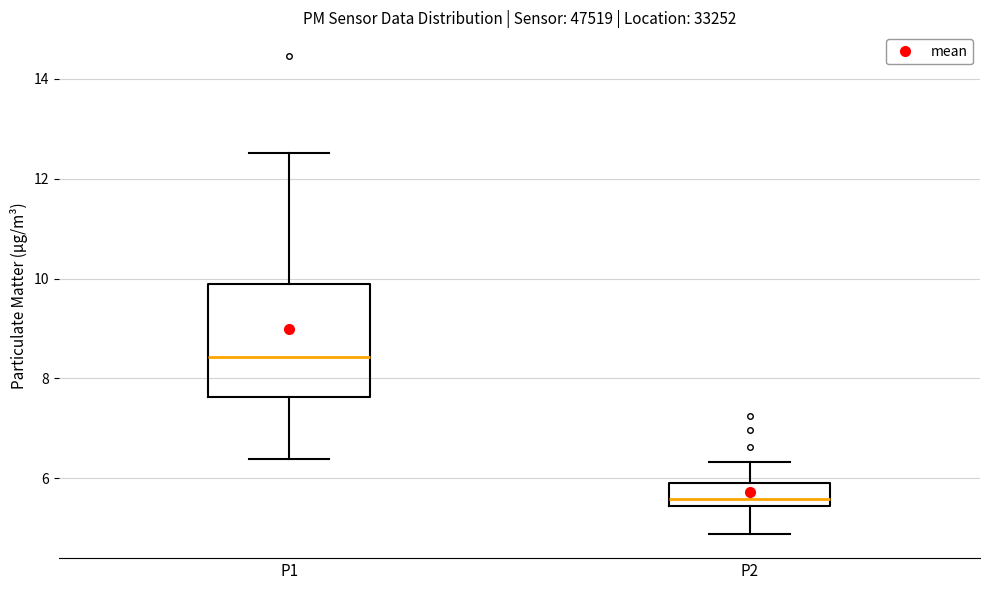

Reading left to right, transcribe this box plot: for each box, give where its median line is, the range the box spans, and where its two whiskers end, as read against the y-axis. The values are not printed on the chart, so give them approximately, as read against the axis.

P1: median 8.4, box 7.6 to 9.8, whiskers 6.4 to 12.6
P2: median 5.6, box 5.4 to 6.0, whiskers 4.8 to 6.4